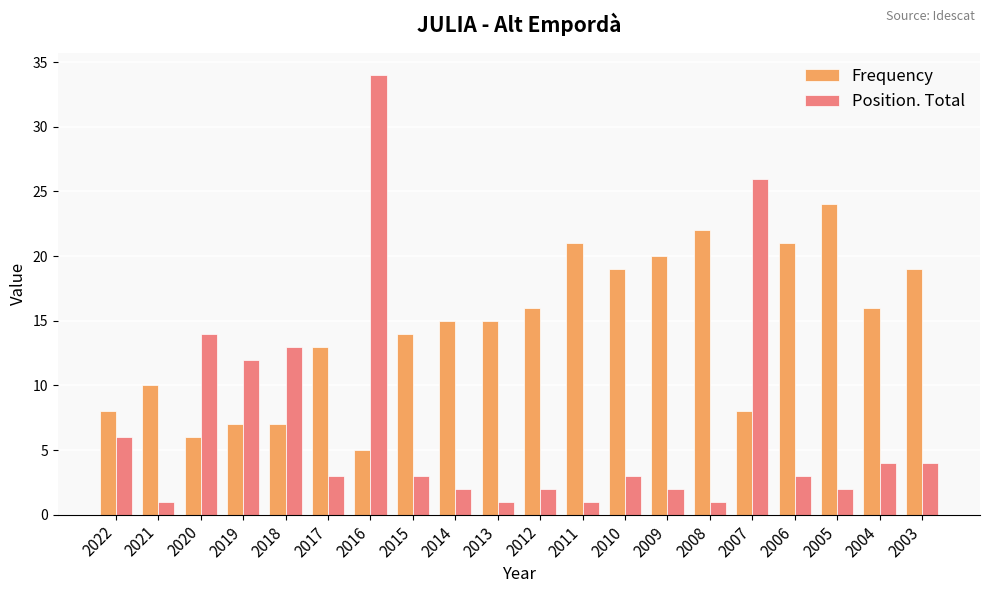

The value of Position. Total at 2018 is 13. True or false?

True